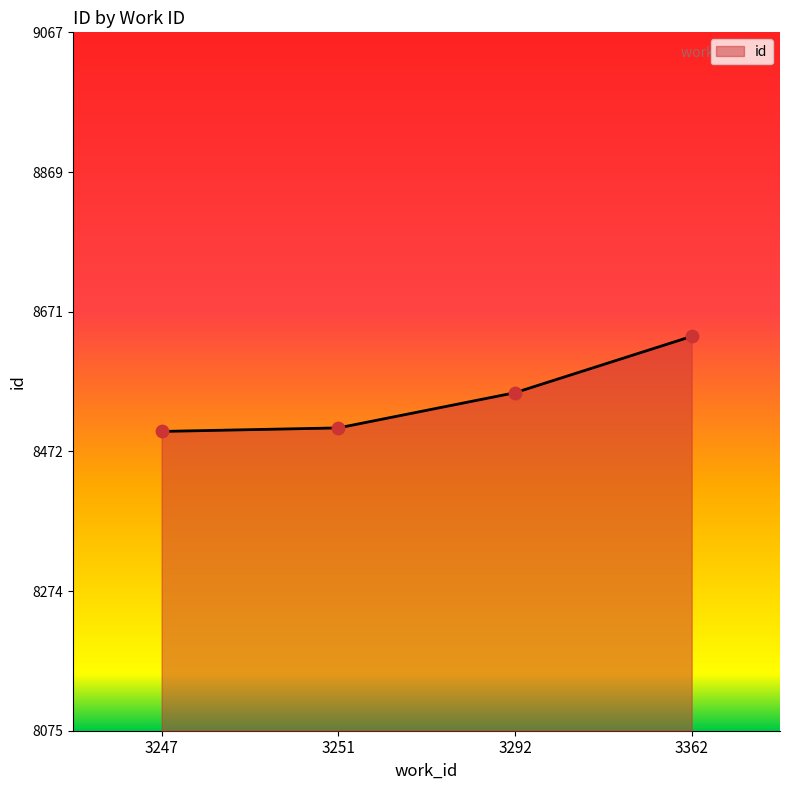

What is the ratio of the value at 3362 to the value at 3251?

1.0